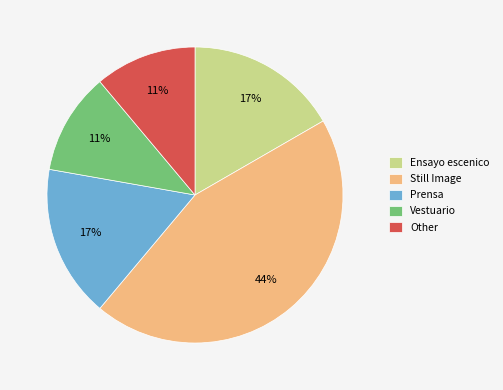

To the nearest percent, what portion does Prensa represent?

17%